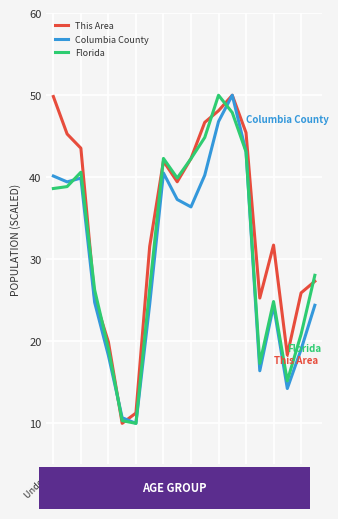

Which series has the largest total across all categories?

This Area